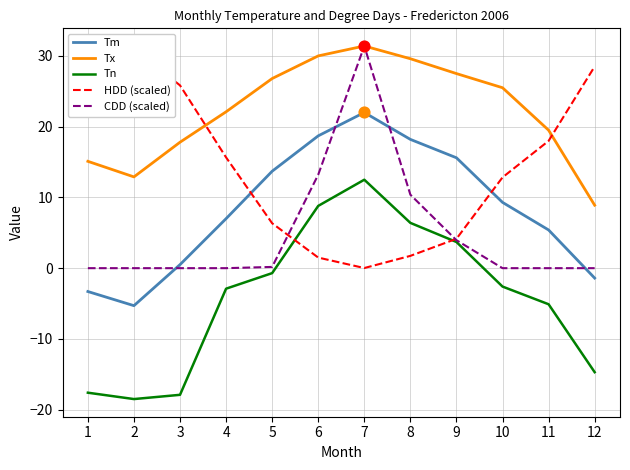

Which series contains the highest Y value?

Tx